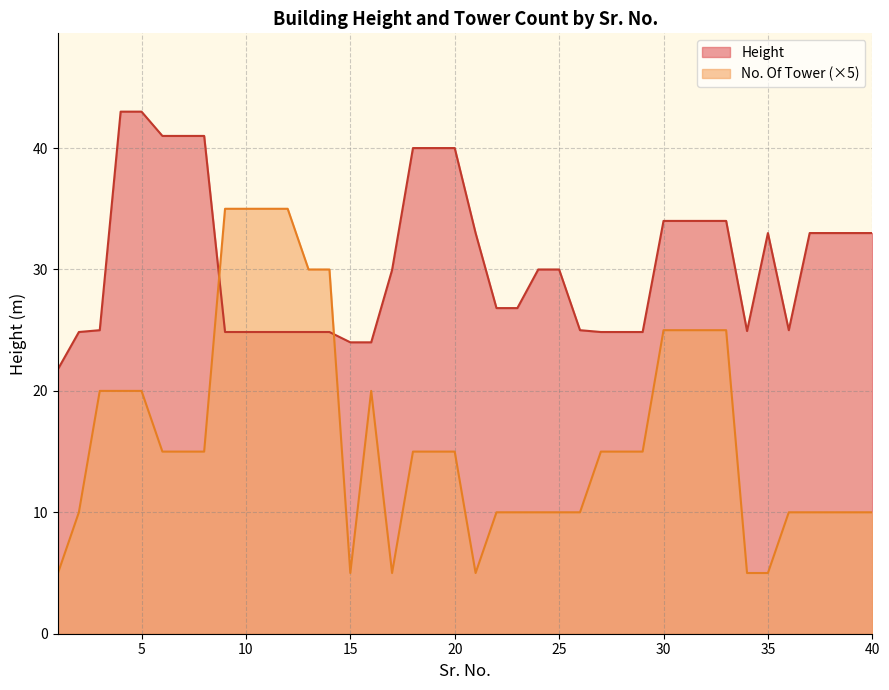

Which series changed the most between 14 and 30?

Height